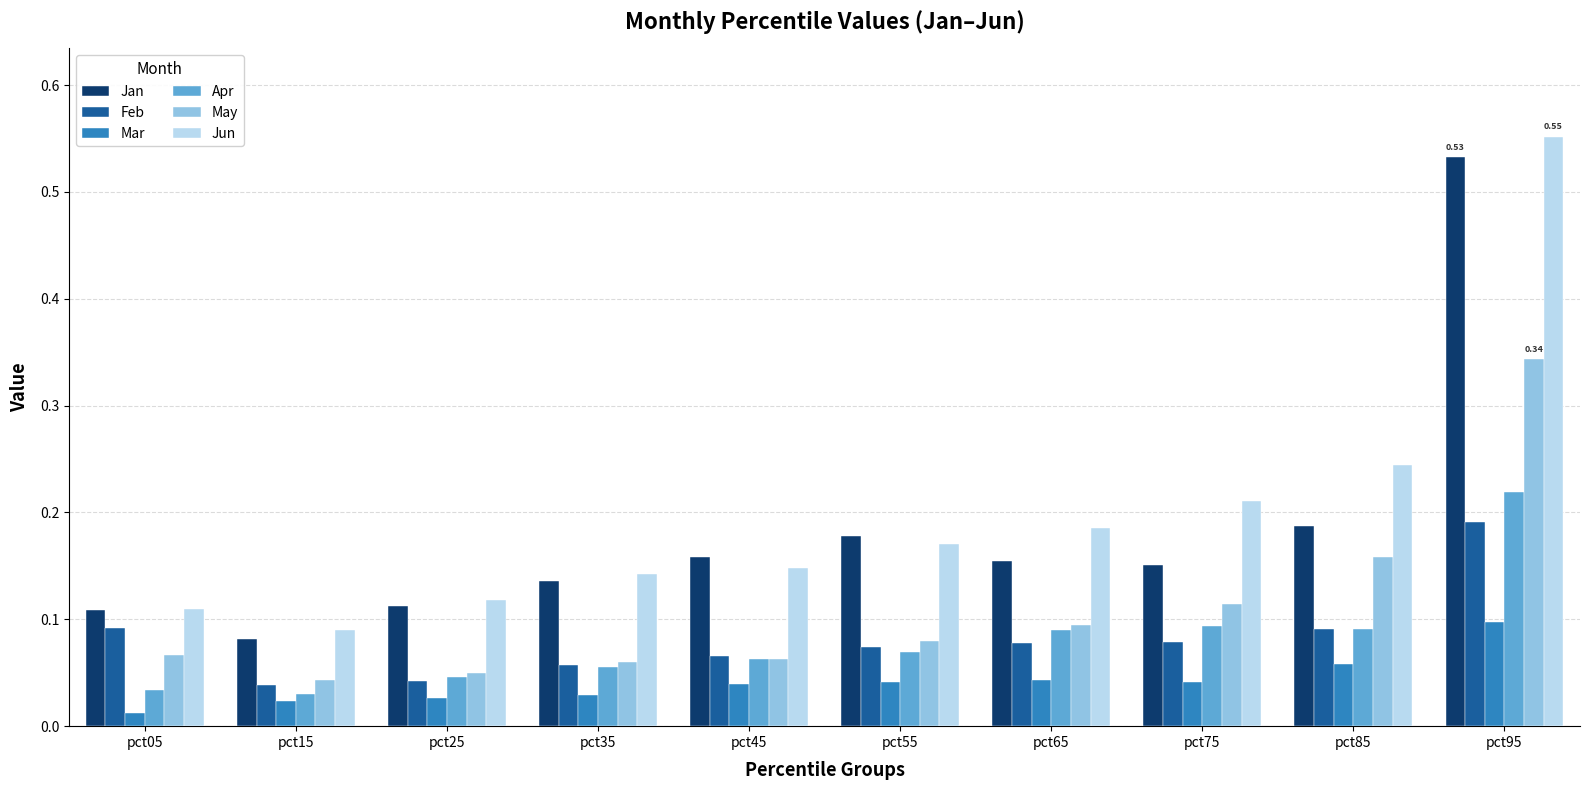

What is the sum of all Mar values?

0.4